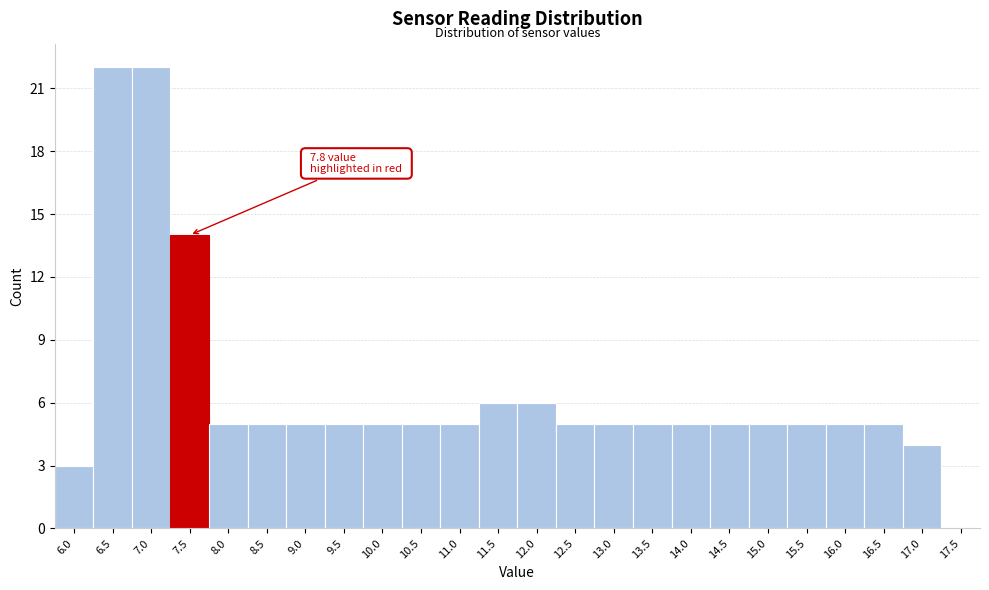

Reading left to right, what are all the values shown in this chart?

6.0=3	6.5=22	7.0=22	7.5=14	8.0=5	8.5=5	9.0=5	9.5=5	10.0=5	10.5=5	11.0=5	11.5=6	12.0=6	12.5=5	13.0=5	13.5=5	14.0=5	14.5=5	15.0=5	15.5=5	16.0=5	16.5=5	17.0=4	17.5=0